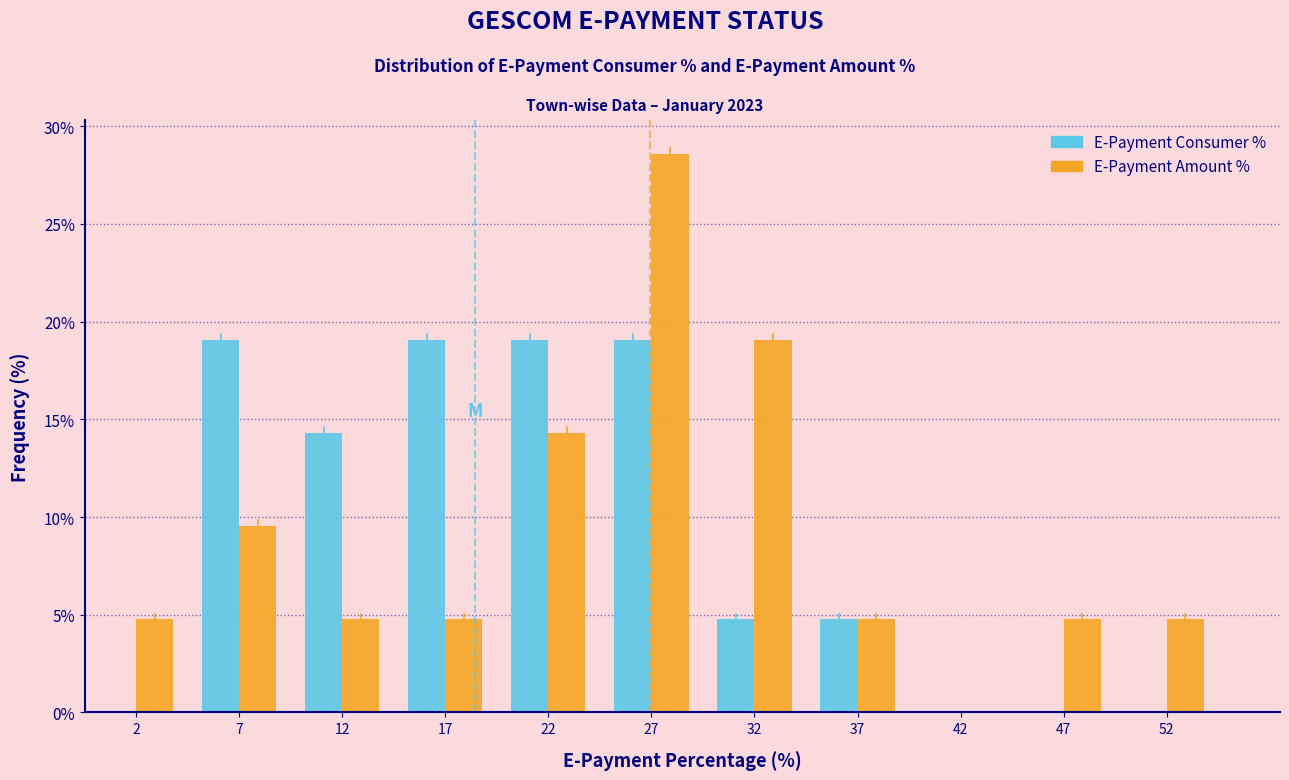

What is the height of the E-Payment Consumer % bar covering 35 to 40 on the x-axis? The values are not printed on the chart, so give them approximately, as read against the axis.

5.0